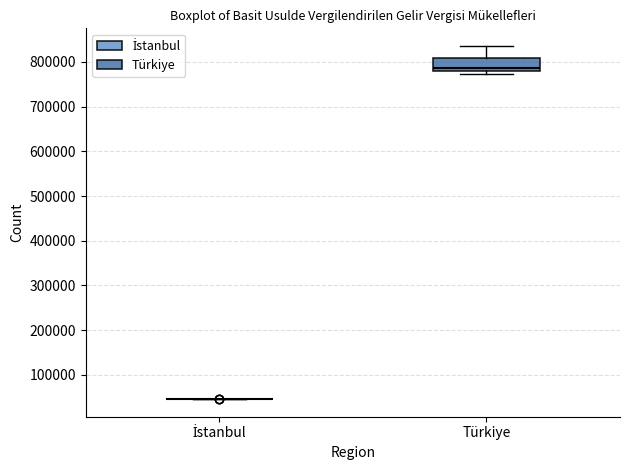

Reading left to right, read every box against the y-axis: the position of its median line, the range the box covers, and the ends of its whiskers. The values are not printed on the chart, so give them approximately, as read against the axis.

İstanbul: box collapsed to a line at 50000, whiskers 50000 to 50000
Türkiye: median 790000, box 780000 to 810000, whiskers 770000 to 840000